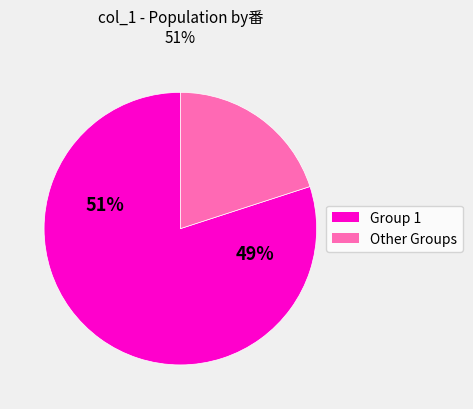

Is there a majority slice in this chart?

Yes